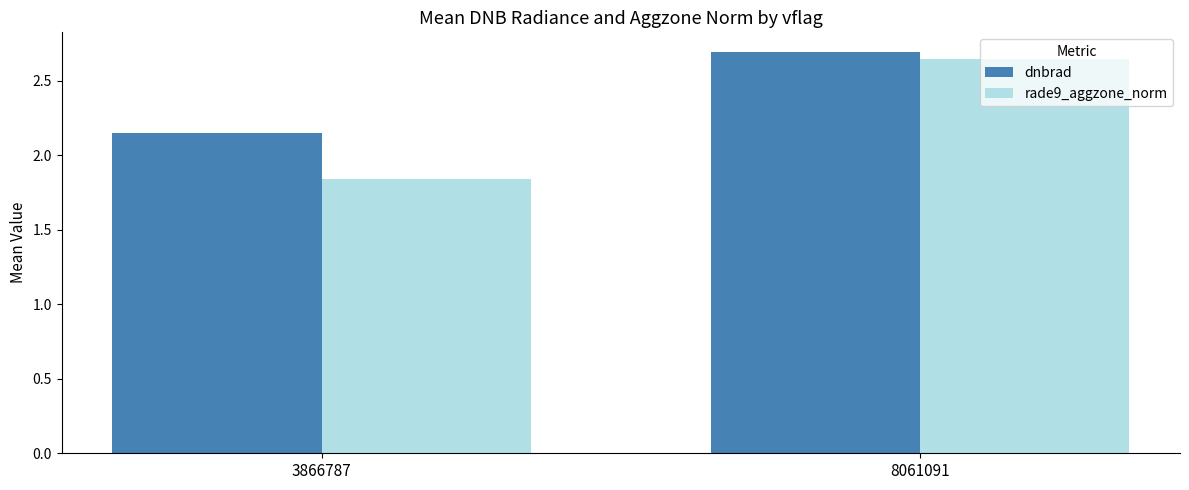

What is the value of the dnbrad bar at the 2nd from the left?

2.7